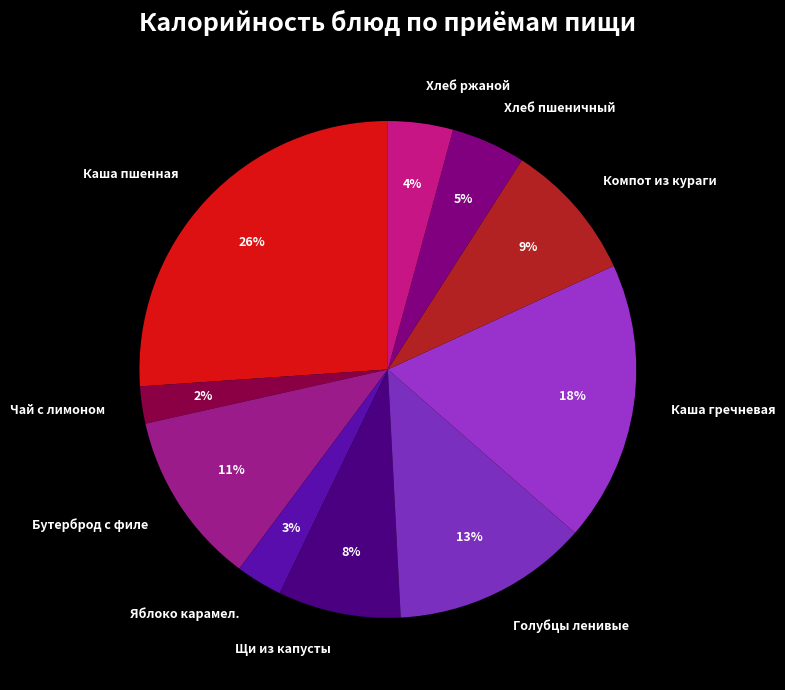

Does any single category account for the majority?

No